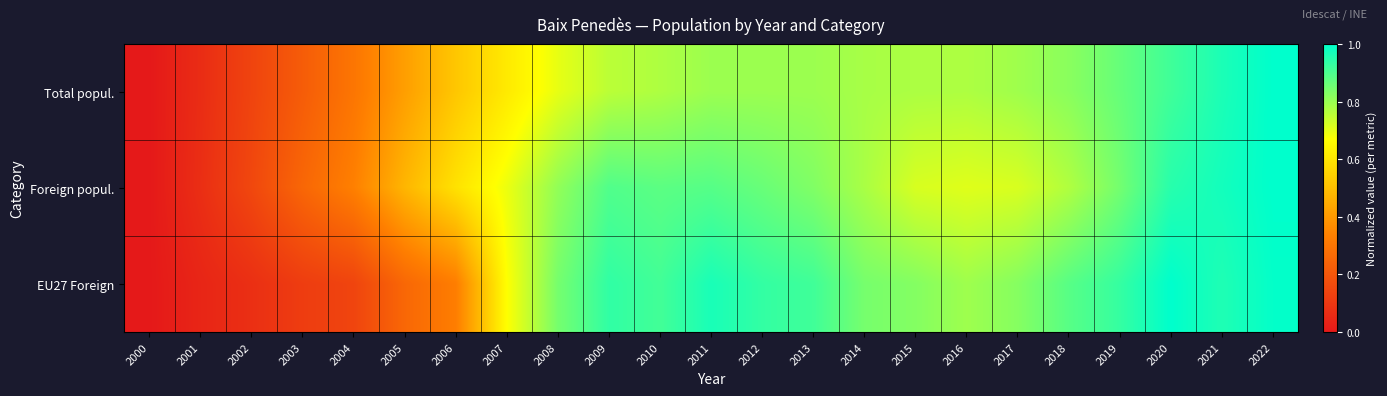

Reading right to left, list all the values displayed in this chart.

Total popul.: 2022=1.0	2021=1.0	2020=0.9	2019=0.9	2018=0.8	2017=0.8	2016=0.8	2015=0.8	2014=0.8	2013=0.8	2012=0.8	2011=0.8	2010=0.8	2009=0.8	2008=0.7	2007=0.6	2006=0.5	2005=0.4	2004=0.3	2003=0.2	2002=0.1	2001=0.1	2000=0.0
Foreign popul.: 2022=1.0	2021=1.0	2020=0.9	2019=0.8	2018=0.8	2017=0.7	2016=0.7	2015=0.7	2014=0.8	2013=0.8	2012=0.9	2011=0.9	2010=0.9	2009=0.9	2008=0.8	2007=0.7	2006=0.6	2005=0.5	2004=0.3	2003=0.3	2002=0.2	2001=0.1	2000=0.0
EU27 Foreign: 2022=1.0	2021=1.0	2020=1.0	2019=0.9	2018=0.9	2017=0.8	2016=0.8	2015=0.8	2014=0.8	2013=0.9	2012=0.9	2011=1.0	2010=0.9	2009=0.9	2008=0.8	2007=0.7	2006=0.3	2005=0.3	2004=0.1	2003=0.1	2002=0.1	2001=0.0	2000=0.0